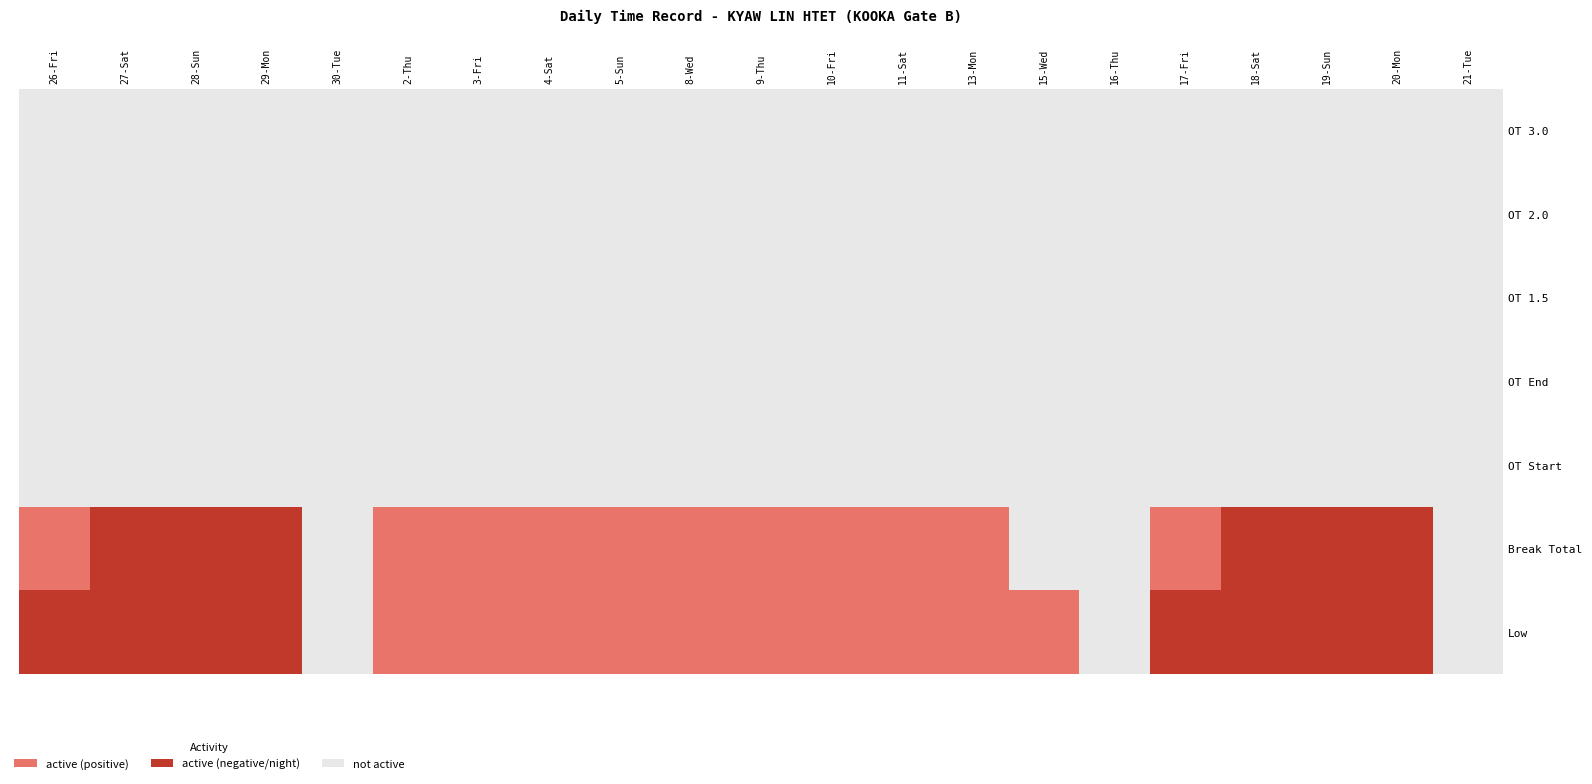

Which has a higher value, OT Start or OT 2.0?

OT Start